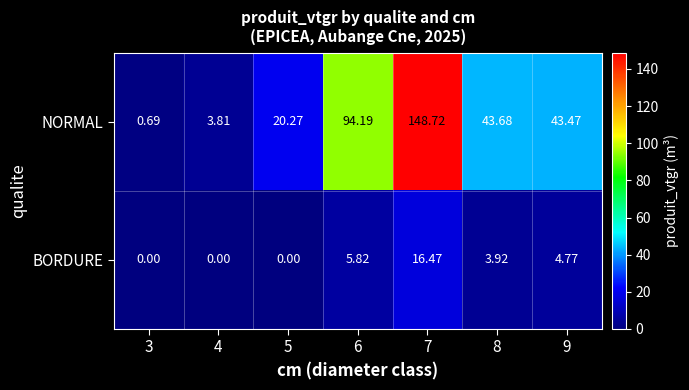

Count the number of data series in this chart.

2